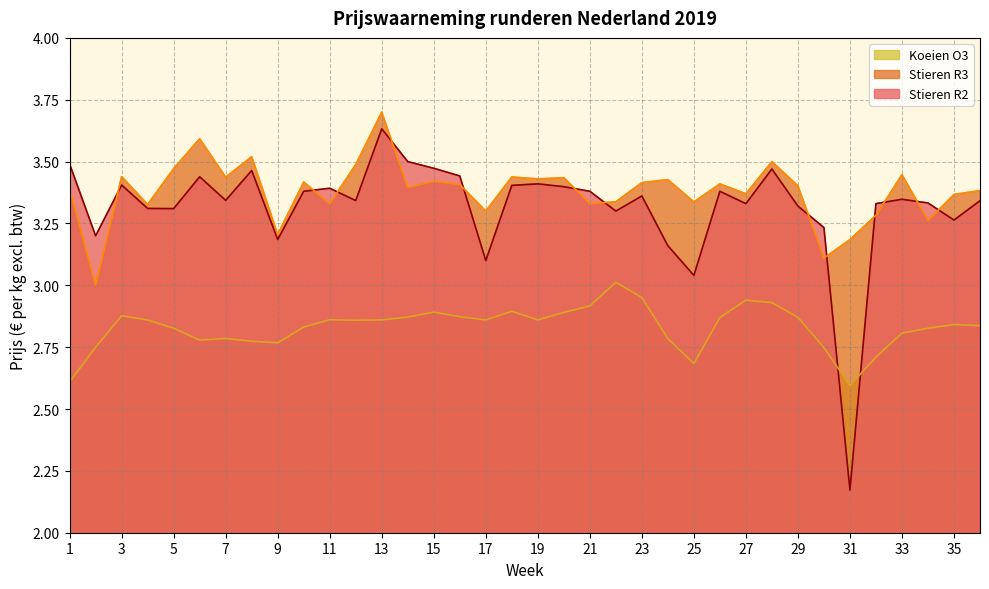

Where does the Stieren R2 series first go above 3?

1